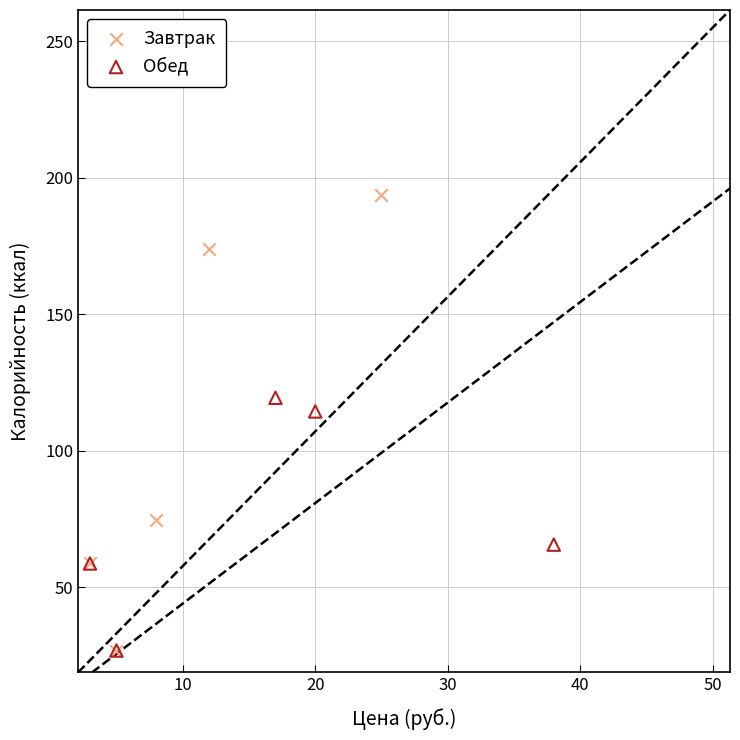

Which series has the largest Y range (max minus min)?

Завтрак